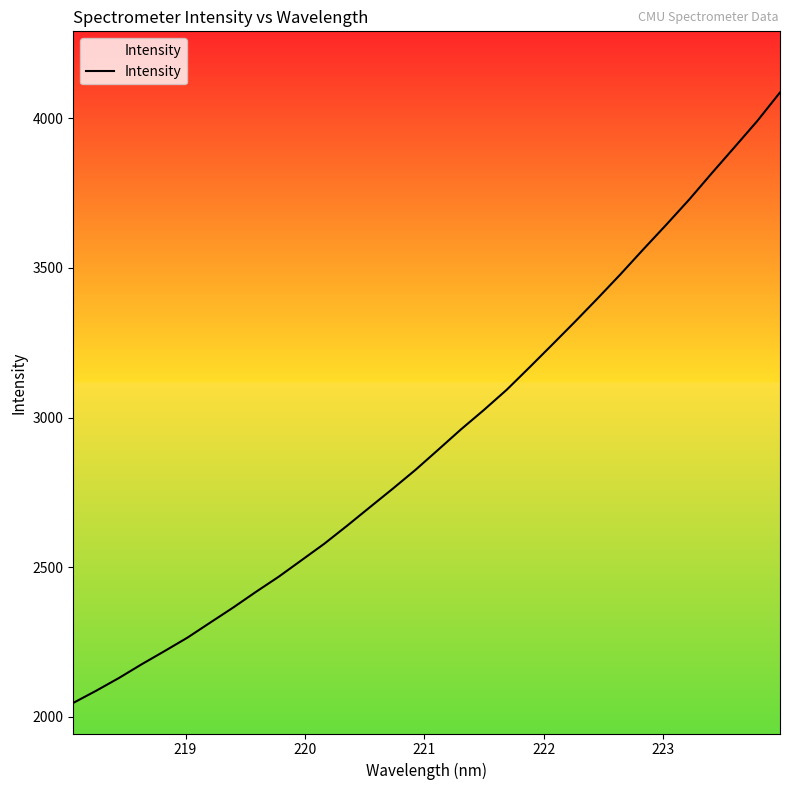

What is the greatest value displayed?

4086.7